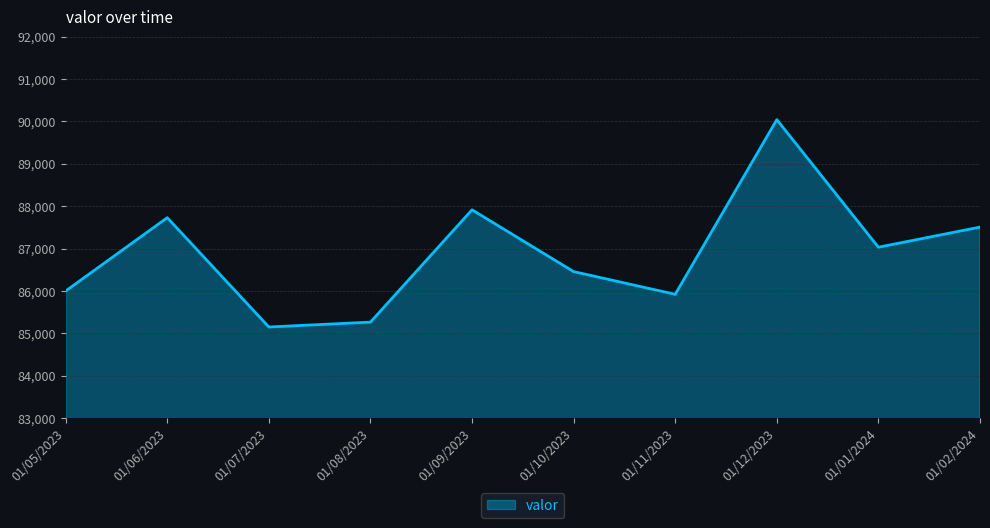

List the labels in order of value, smallest first.

01/07/2023, 01/08/2023, 01/11/2023, 01/05/2023, 01/10/2023, 01/01/2024, 01/02/2024, 01/06/2023, 01/09/2023, 01/12/2023